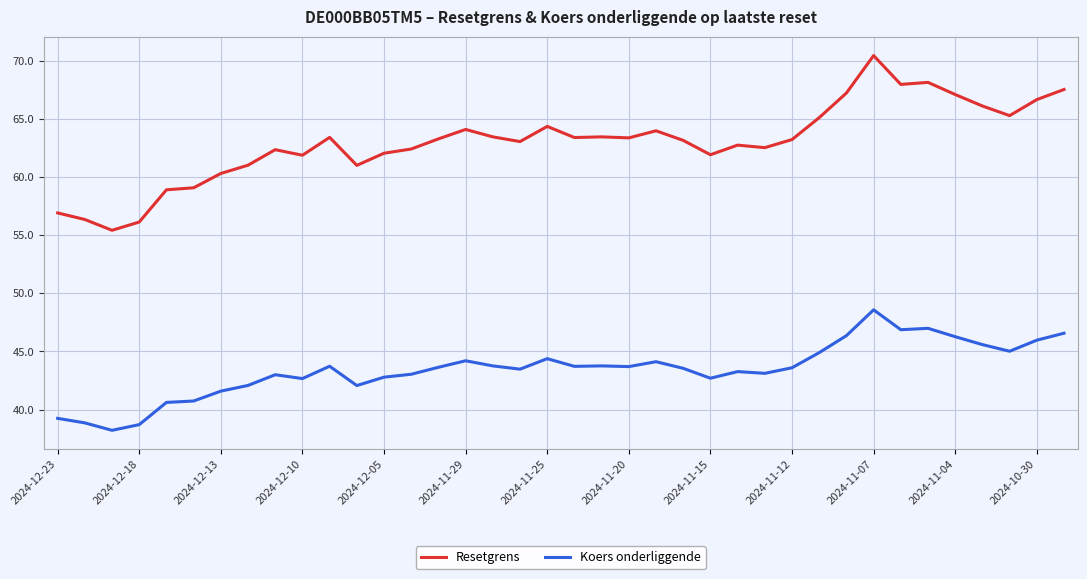

Which series has the largest range (max minus min)?

Resetgrens